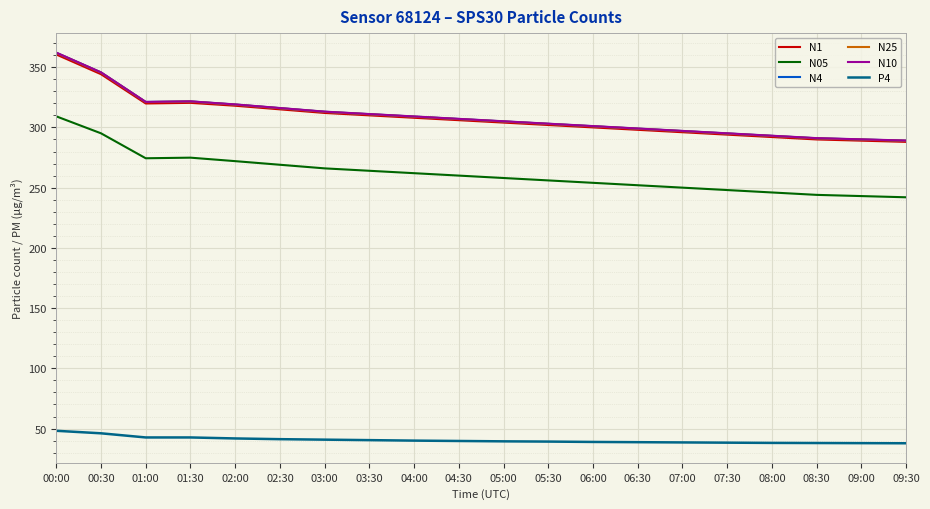

Is it true that P4 equals 60.5 at 05:30?

False